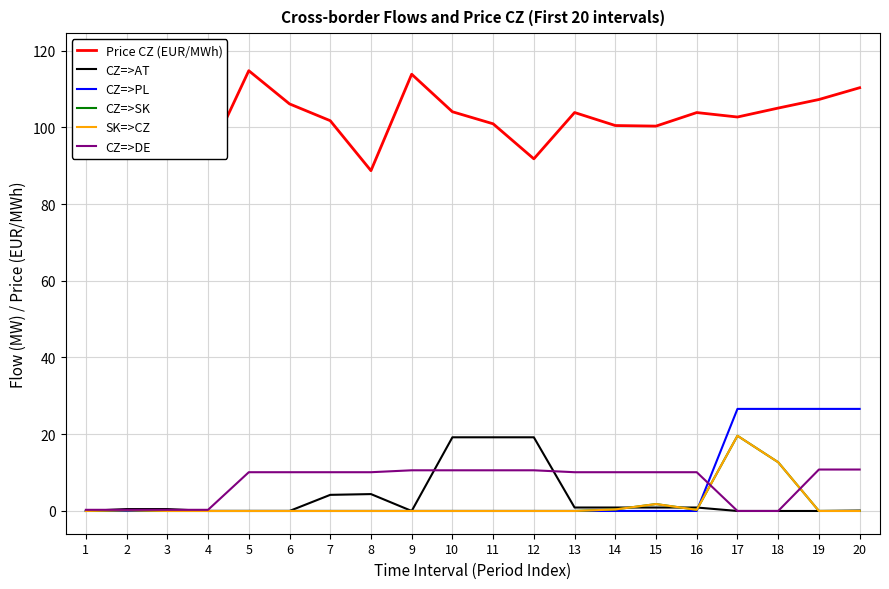

Reading left to right, what are all the values shown in this chart?

Price CZ (EUR/MWh): 118.6	104.4	96.0	92.1	114.7	106.1	101.7	88.7	113.8	104.0	100.9	91.8	103.8	100.5	100.3	103.8	102.7	105.0	107.2	110.3
CZ=>AT: 0.0	0.5	0.5	0.0	0.0	0.0	4.2	4.4	0.0	19.2	19.2	19.2	0.9	0.9	0.9	0.9	0.0	0.0	0.0	0.1
CZ=>PL: 0.0	0.0	0.0	0.0	0.0	0.0	0.0	0.0	0.0	0.0	0.0	0.0	0.0	0.0	0.0	0.0	26.6	26.6	26.6	26.6
CZ=>SK: 0.0	0.2	0.0	0.0	0.0	0.0	0.0	0.0	0.0	0.0	0.0	0.0	0.0	0.4	1.8	0.3	19.6	12.7	0.0	0.0
SK=>CZ: 0.0	0.2	0.0	0.0	0.0	0.0	0.0	0.0	0.0	0.0	0.0	0.0	0.0	0.4	1.8	0.3	19.6	12.7	0.0	0.0
CZ=>DE: 0.3	0.3	0.3	0.3	10.1	10.1	10.1	10.1	10.6	10.6	10.6	10.6	10.1	10.1	10.1	10.1	0.0	0.0	10.8	10.8